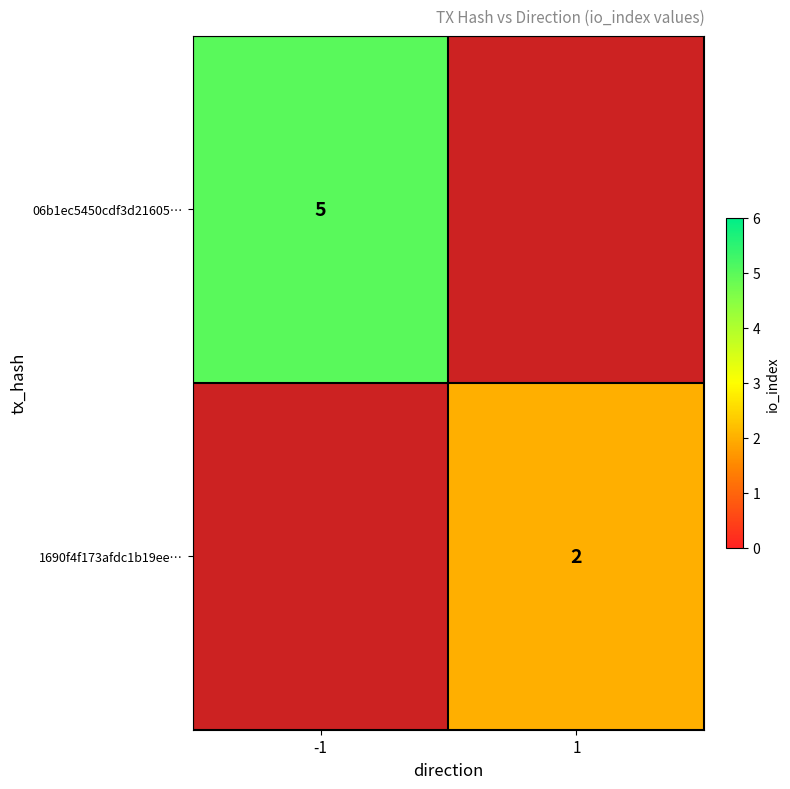

What is the maximum value shown in the chart?

5.0